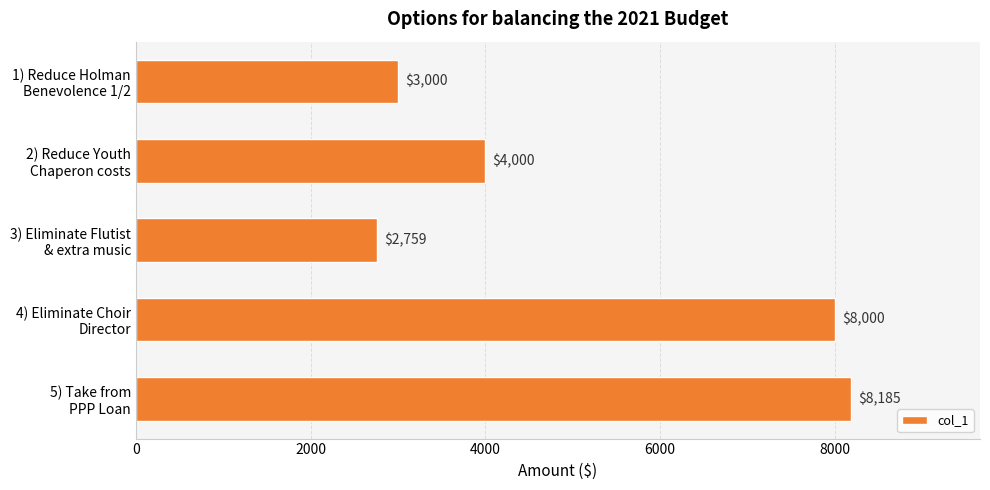

Reading top to bottom, extract all data points from this chart.

3000	4000	2759	8000	8185